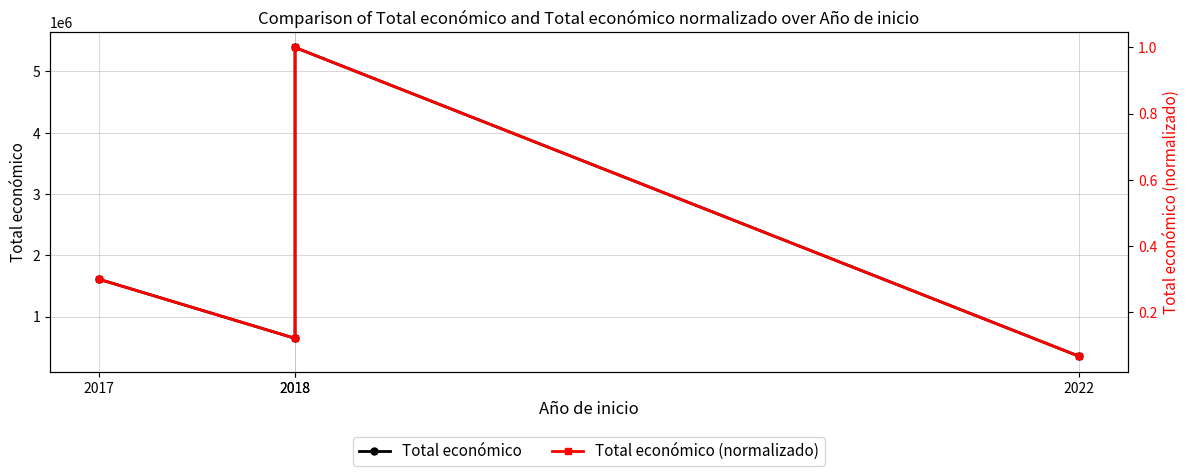

True or false: Total económico (normalizado) has a value of 0.1 at 2018.

True